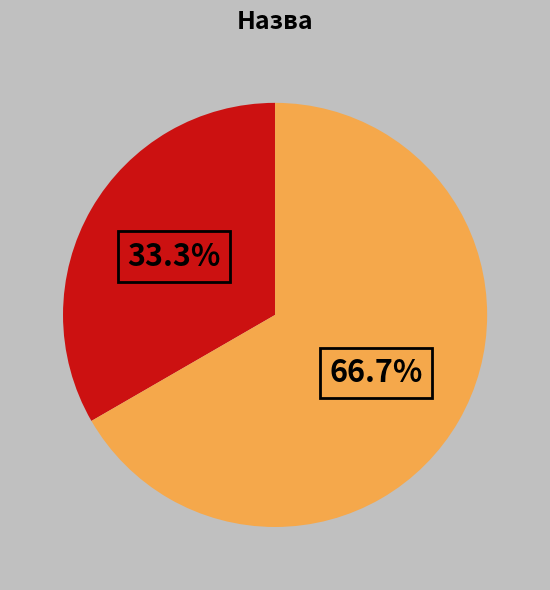

Is there any slice that represents more than half of the pie?

Yes